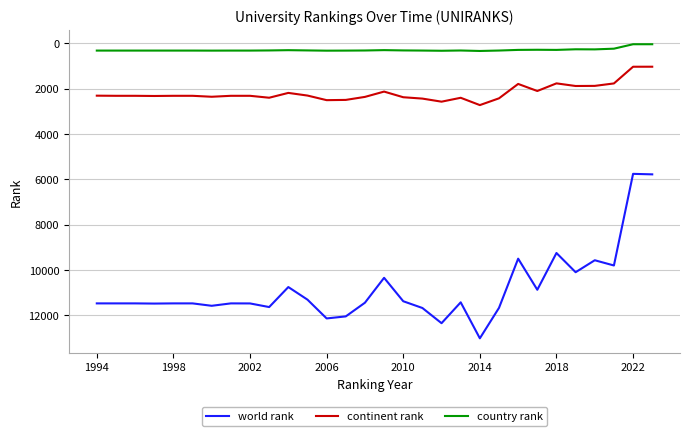

True or false: world rank and country rank cross at least once.

False